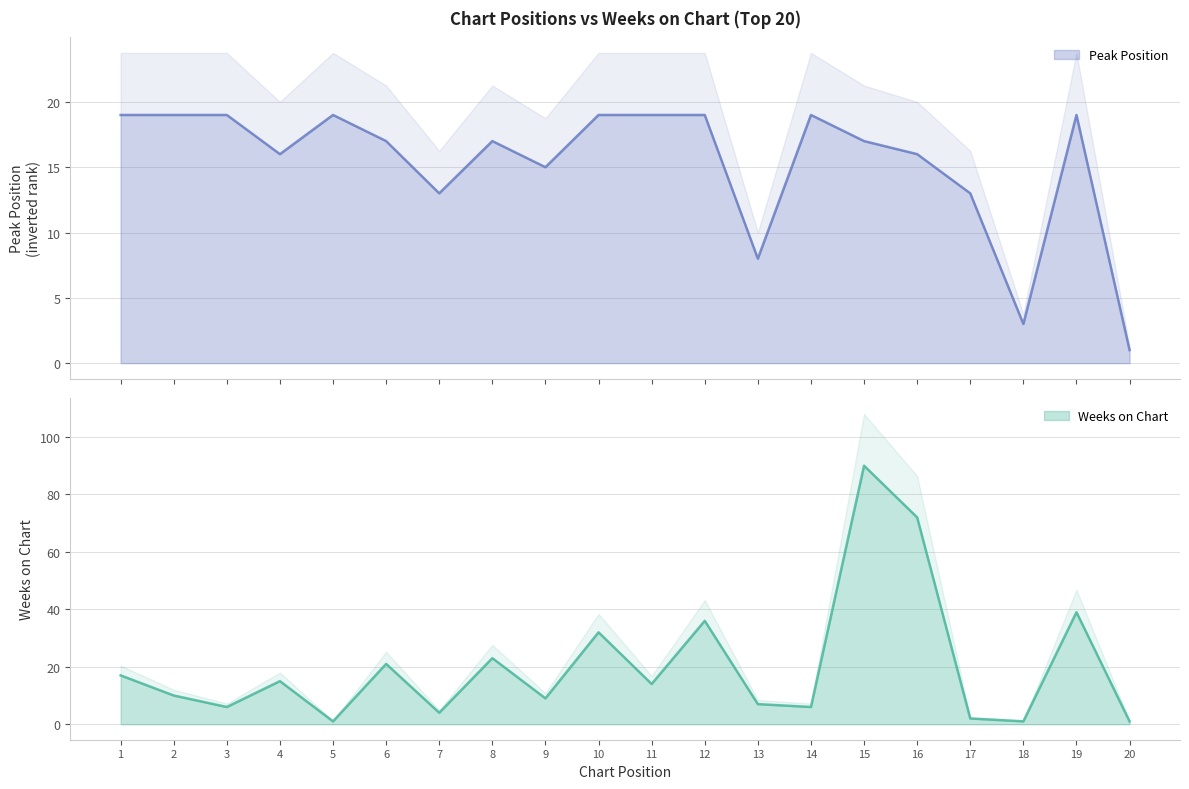

Reading right to left, transcribe all the data shown in this chart.

Peak Position: 20=1	19=19	18=3	17=13	16=16	15=17	14=19	13=8	12=19	11=19	10=19	9=15	8=17	7=13	6=17	5=19	4=16	3=19	2=19	1=19
Weeks on Chart: 20=1	19=39	18=1	17=2	16=72	15=90	14=6	13=7	12=36	11=14	10=32	9=9	8=23	7=4	6=21	5=1	4=15	3=6	2=10	1=17